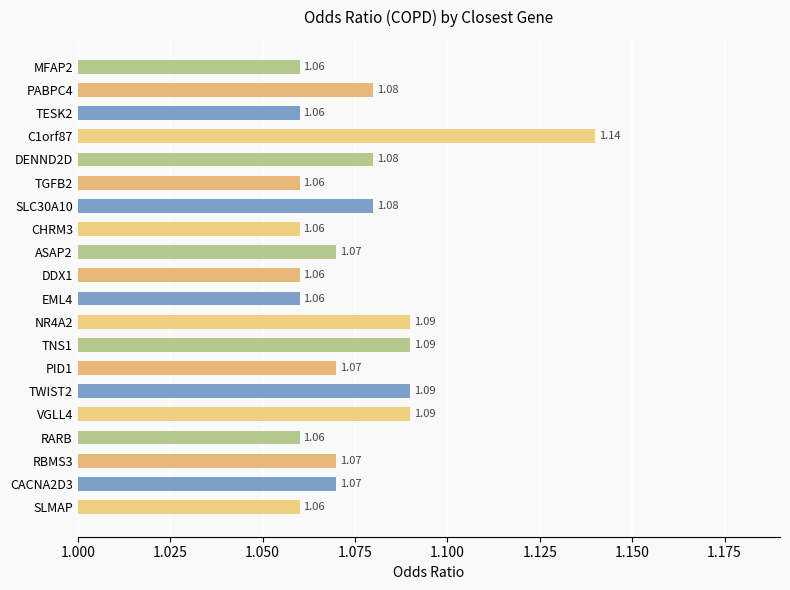

What is the difference between the maximum and minimum values?

0.1